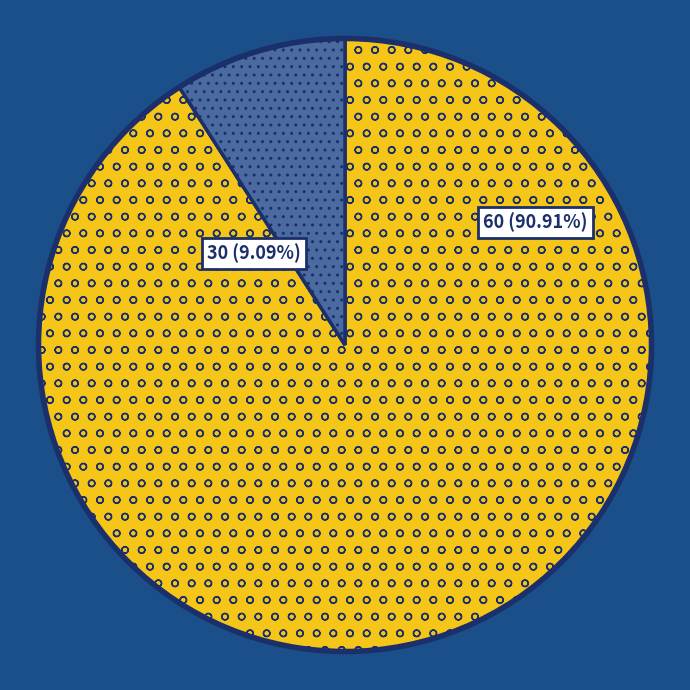

Does any single category account for the majority?

Yes